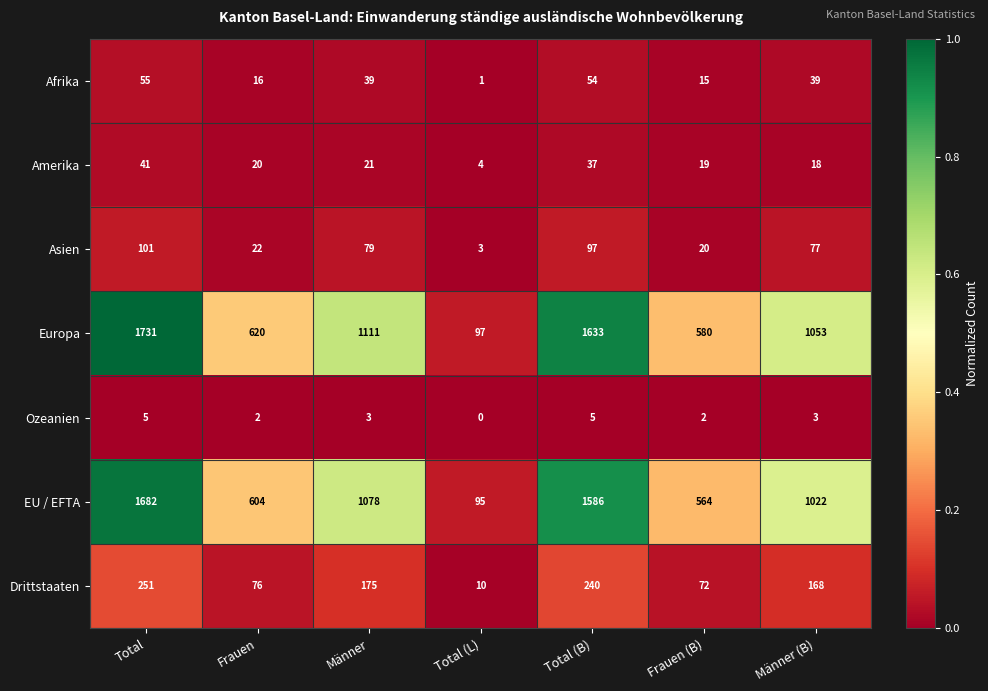

Rank the categories by EU / EFTA value from highest to lowest.

Total, Total (B), Männer, Männer (B), Frauen, Frauen (B), Total (L)